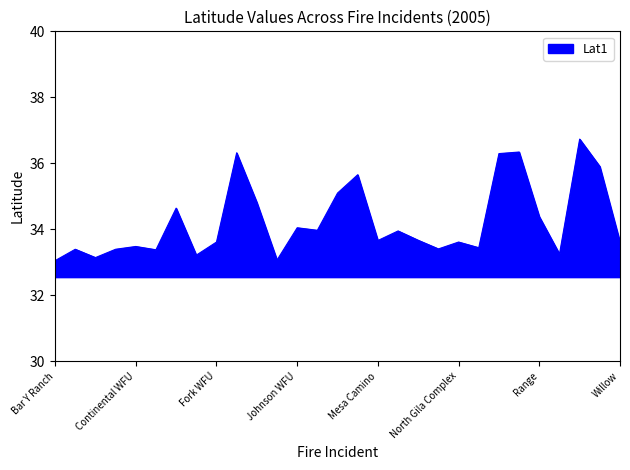

What is the greatest value displayed?

36.7